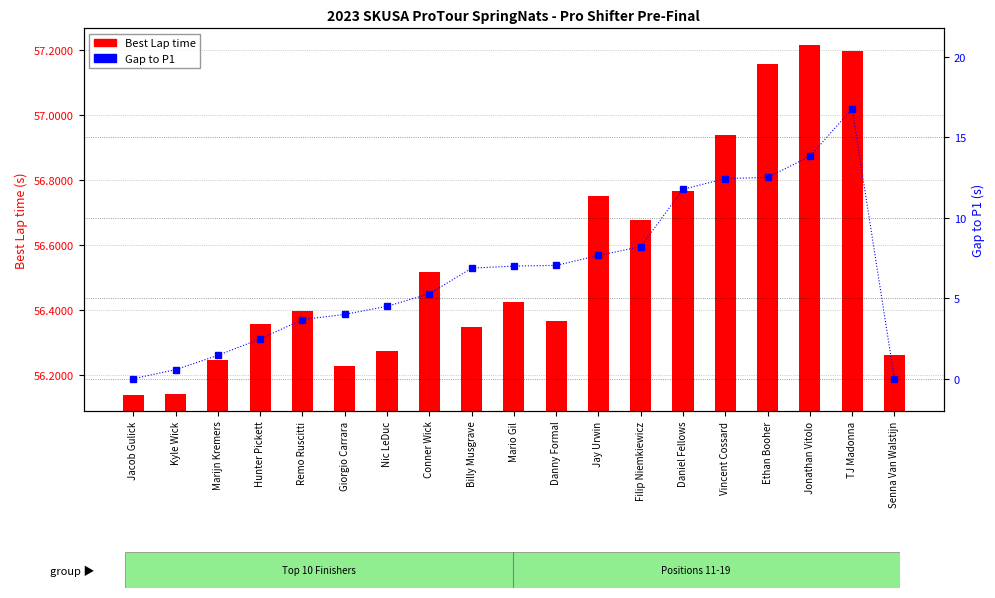

What is the difference between the highest and lowest values at Mario Gil?

49.4